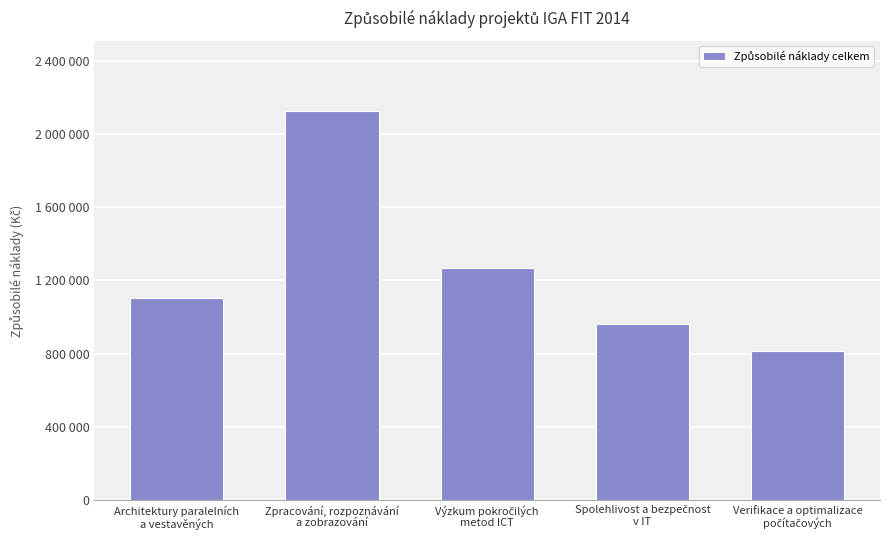

Read the value at Zpracování, rozpoznávání
a zobrazování.

2126269